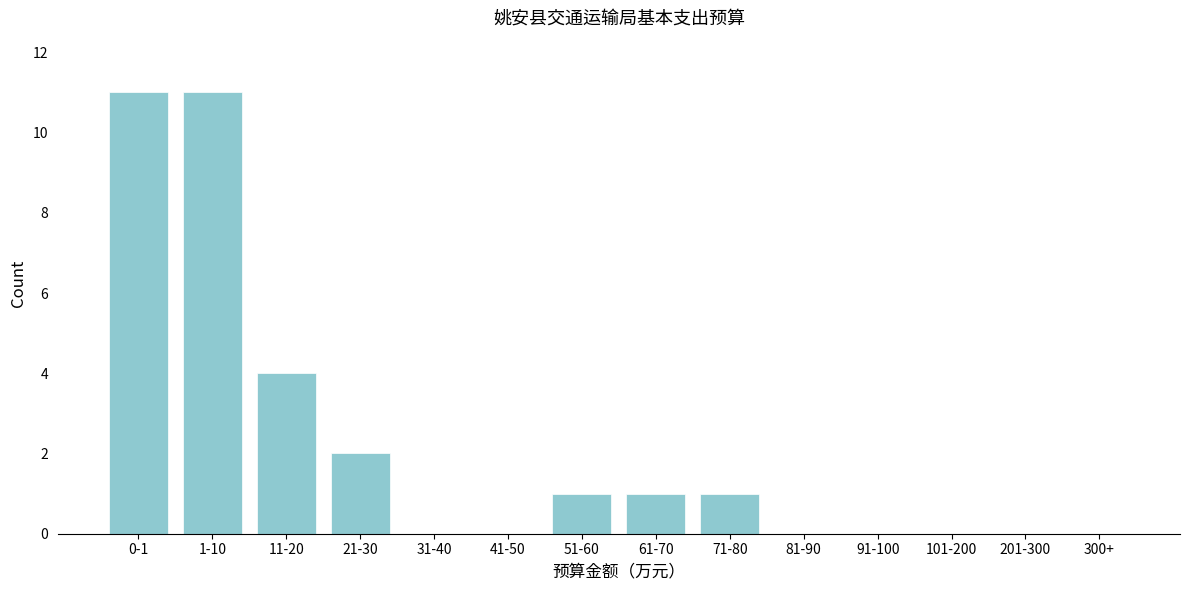

Reading left to right, what are all the values shown in this chart?

0-1=11	1-10=11	11-20=4	21-30=2	31-40=0	41-50=0	51-60=1	61-70=1	71-80=1	81-90=0	91-100=0	101-200=0	201-300=0	300+=0